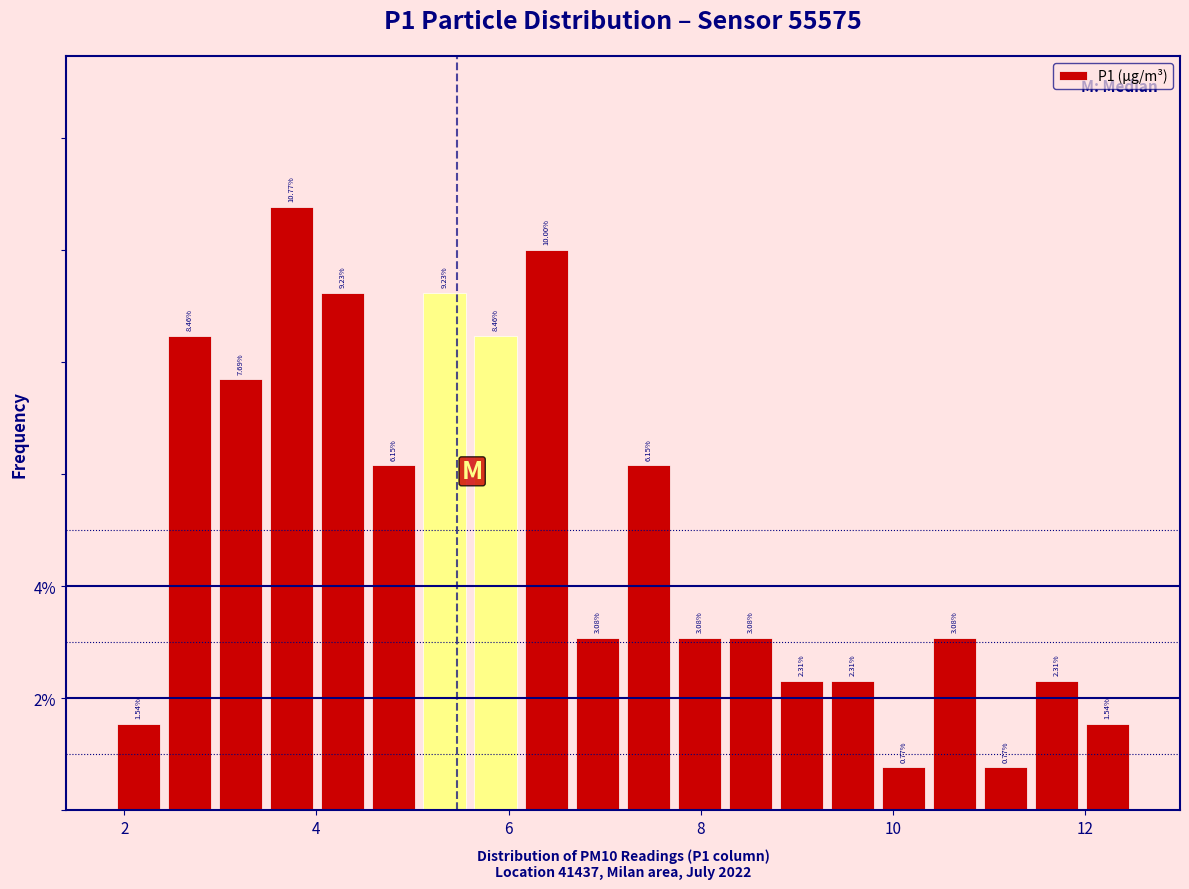

Around what value on the x-axis is the tallest bar? Give the approximate position of its centre, as read against the axis.

3.8